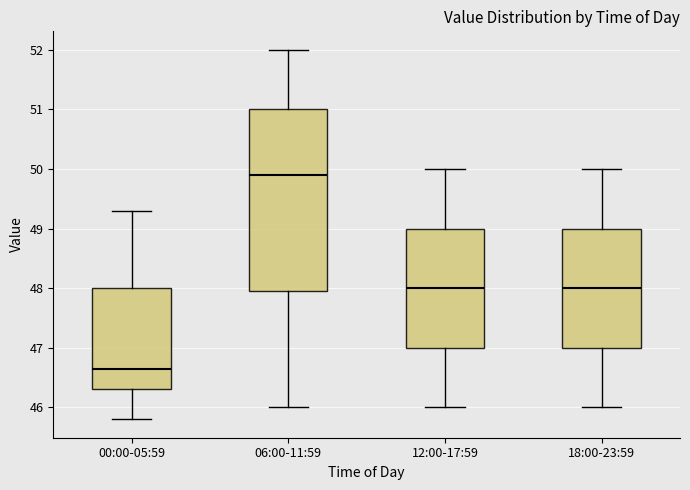

Which box is the tallest, from its lower edge to its upper edge?

06:00-11:59